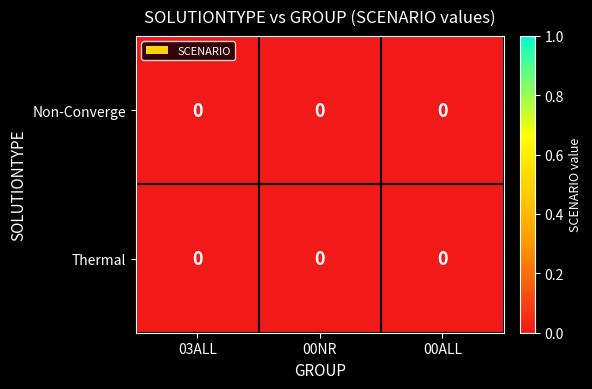

The value of row_0 at 00ALL is 0.0. True or false?

True